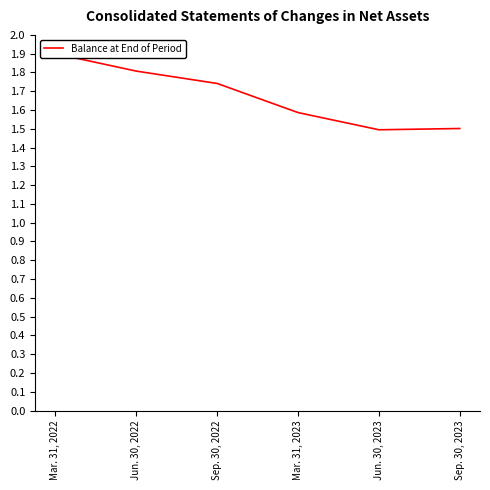

What is the average value?

1.7